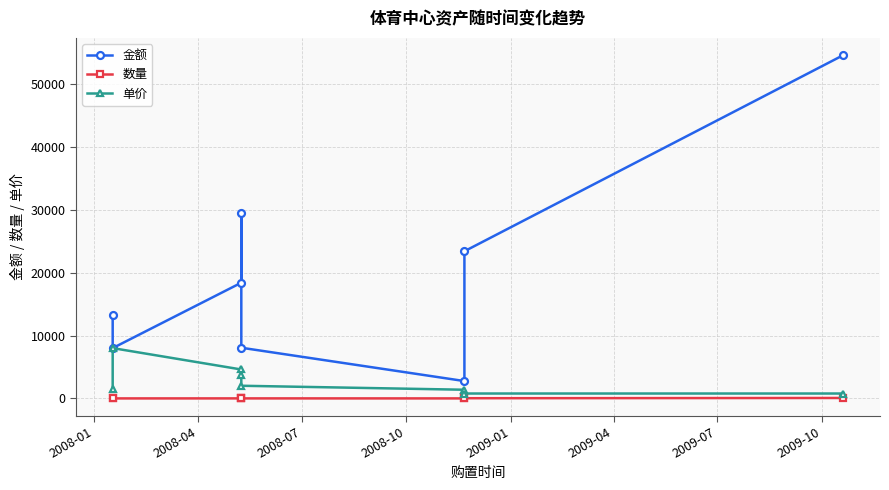

What is the total value across all series at 2009-10?

55450